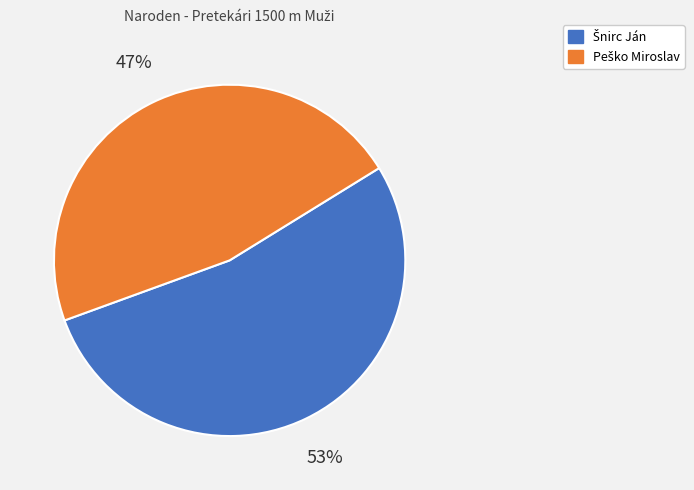

To the nearest percent, what is the average slice percentage?

50%